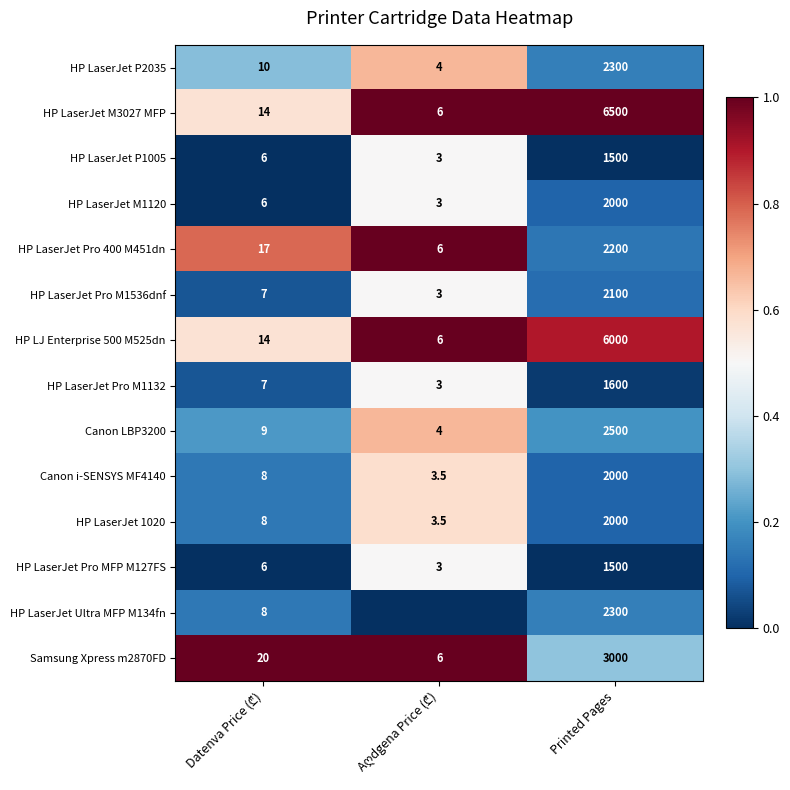

What is the approximate value of HP LaserJet Pro MFP M127FS at Printed Pages?

1500.0